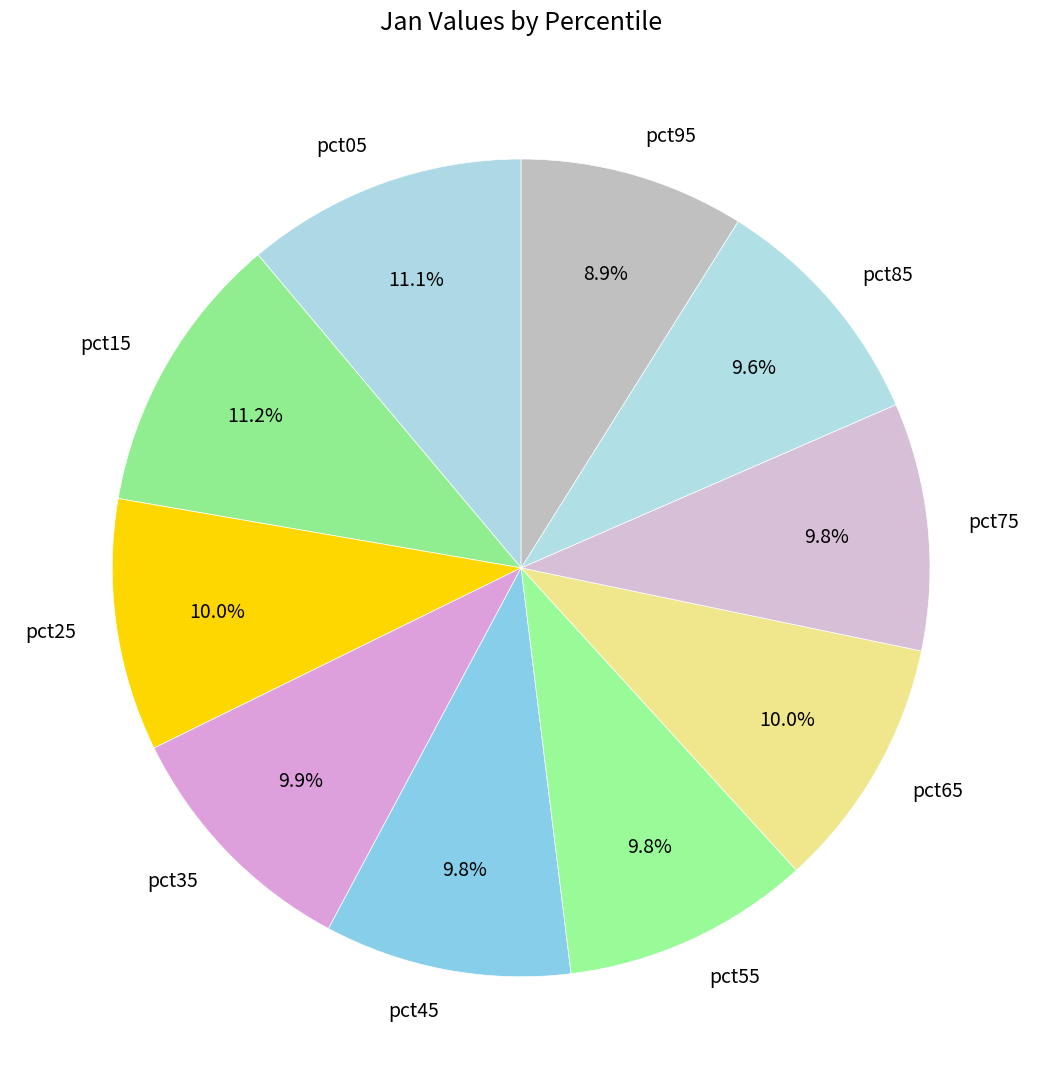

Which has a higher value, pct75 or pct05?

pct05